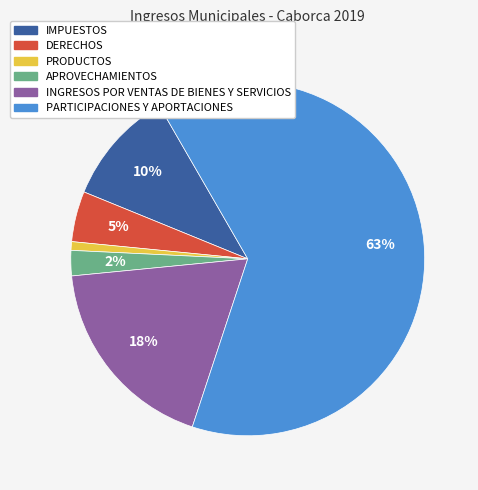

Combined, do IMPUESTOS and PARTICIPACIONES Y APORTACIONES account for over 50%?

Yes